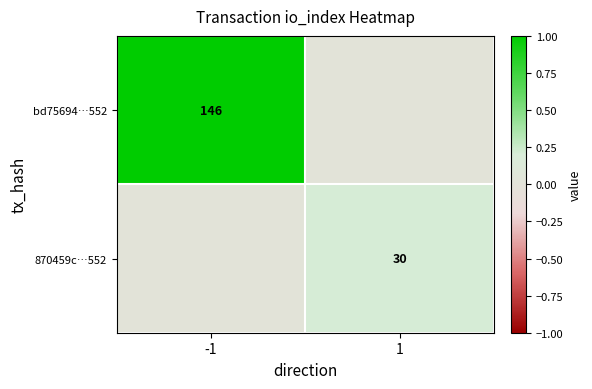

Which has a higher value, 1 or -1?

-1